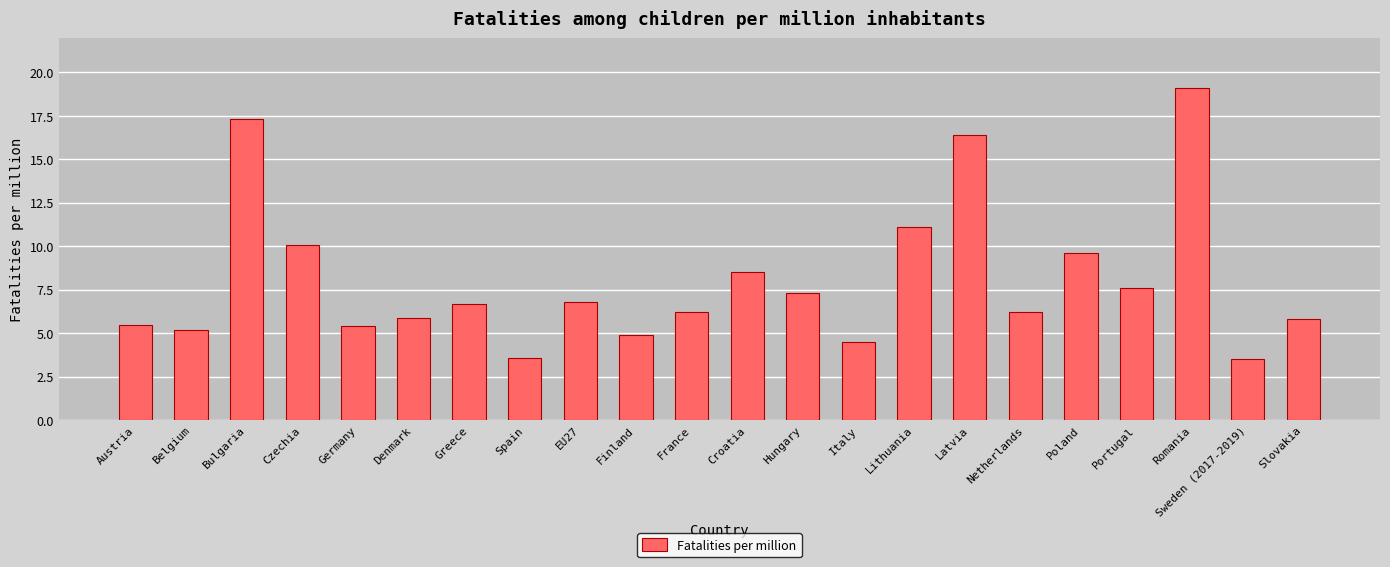

Reading right to left, transcribe all the data shown in this chart.

5.8	3.5	19.1	7.6	9.6	6.2	16.4	11.1	4.5	7.3	8.5	6.2	4.9	6.8	3.6	6.7	5.9	5.4	10.1	17.3	5.2	5.5